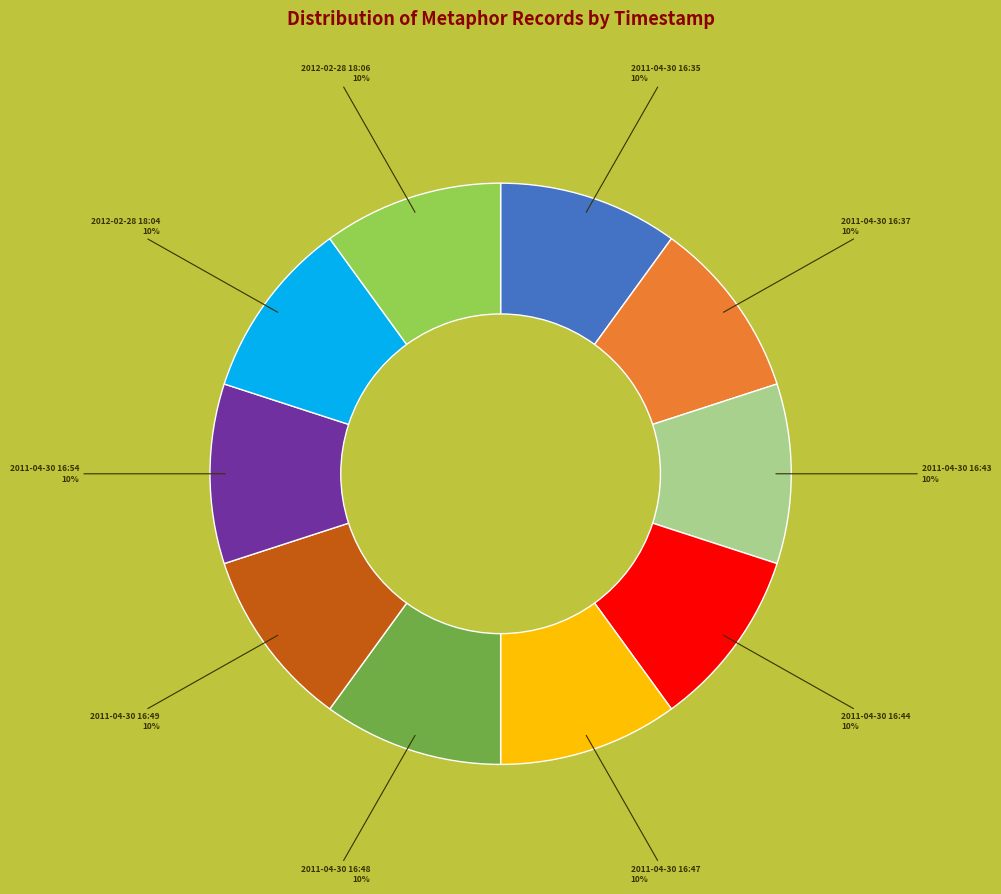

Count the number of slices in the pie.

10